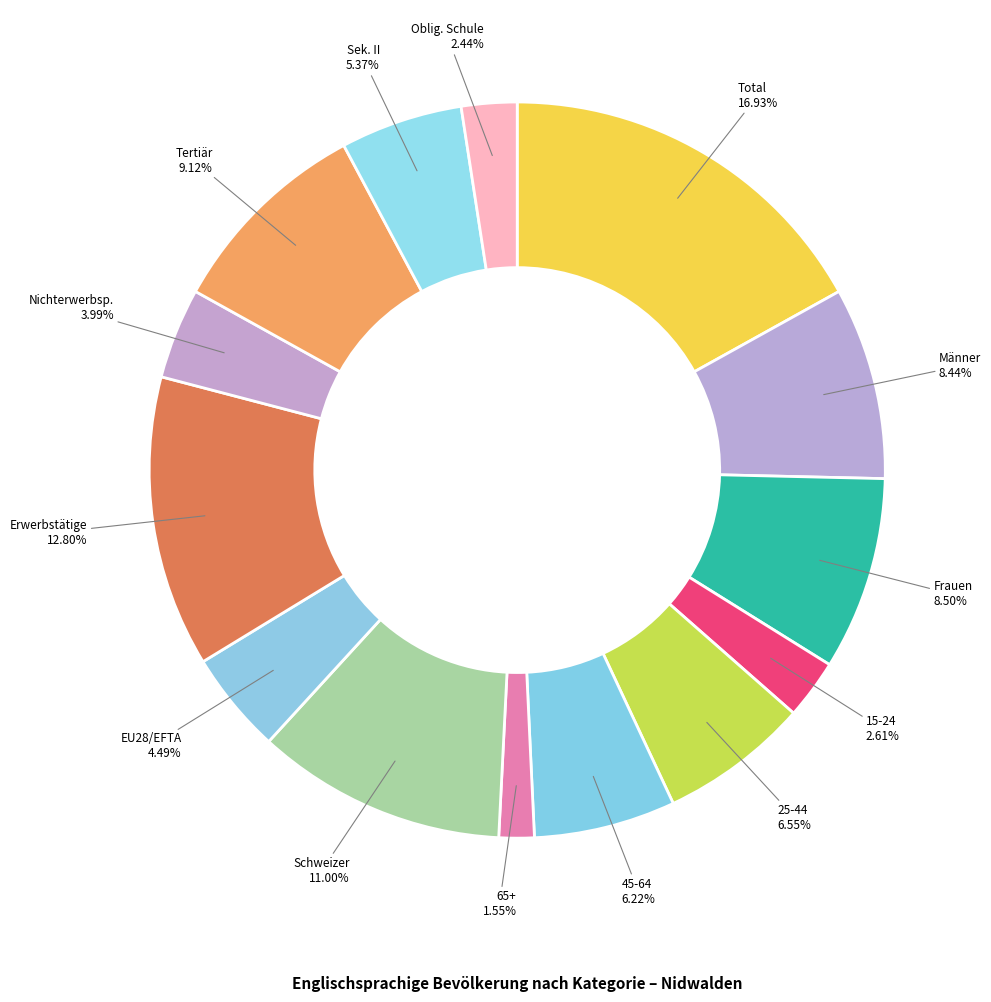

Which category has the smallest portion of the pie?

65 und mehr